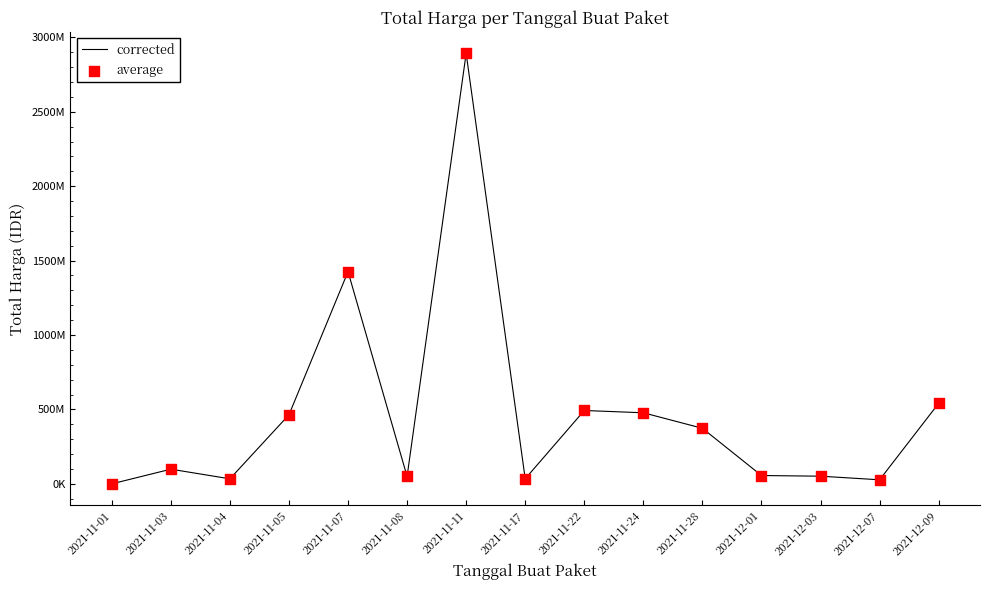

Is this an area chart (filled region under the line)?

No